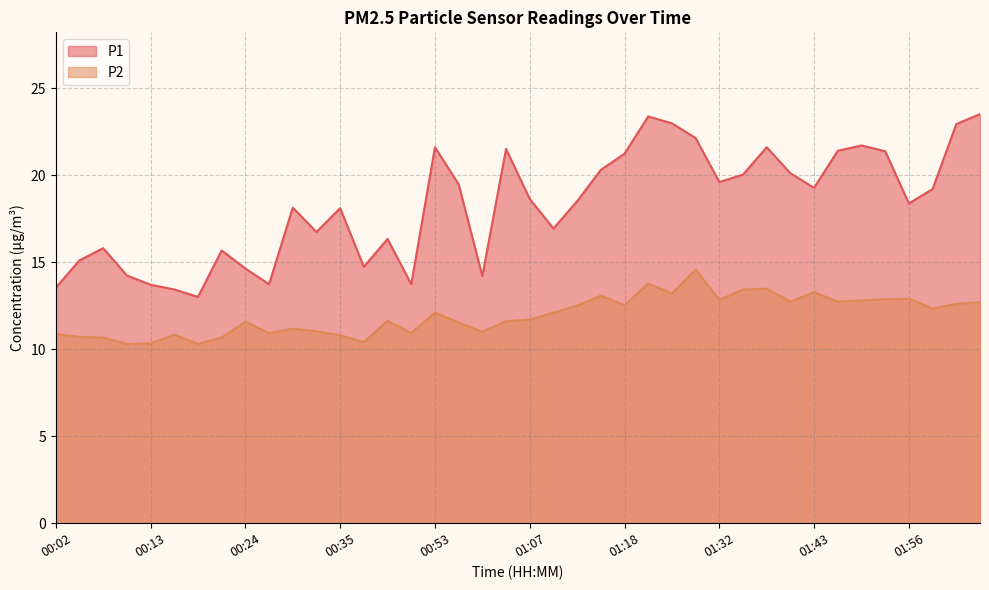

What is the total value across all series at 01:15?

33.4